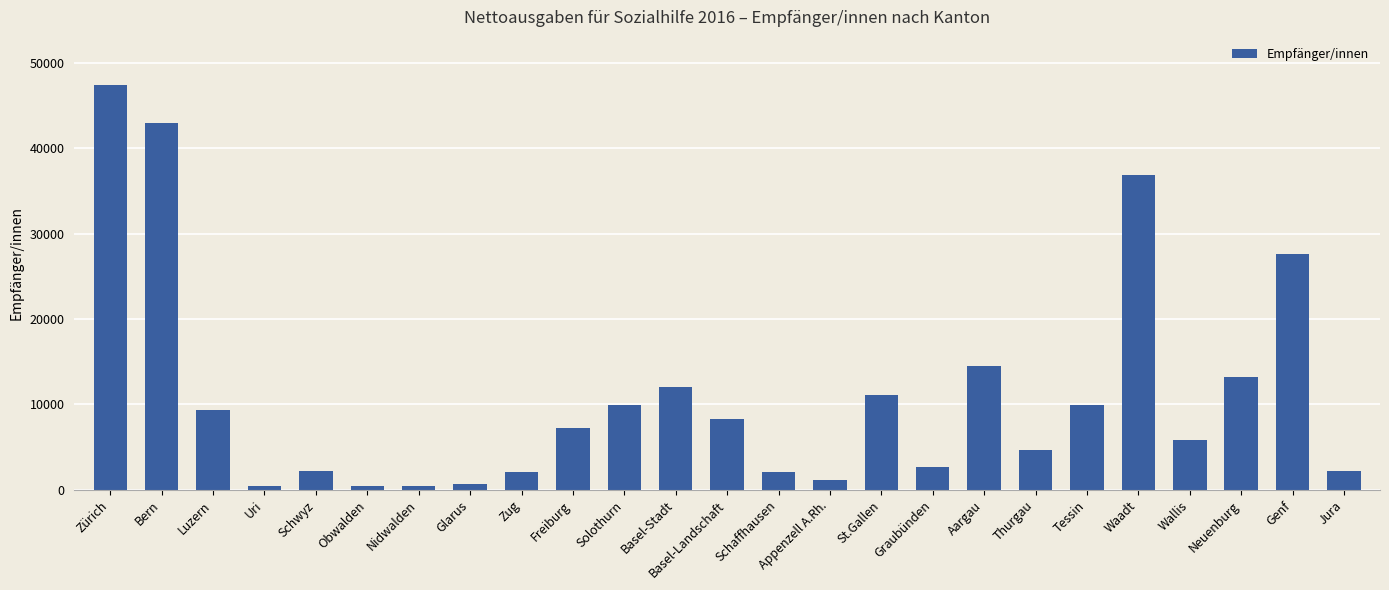

What is the sum of the values at Thurgau and Schaffhausen?

6733